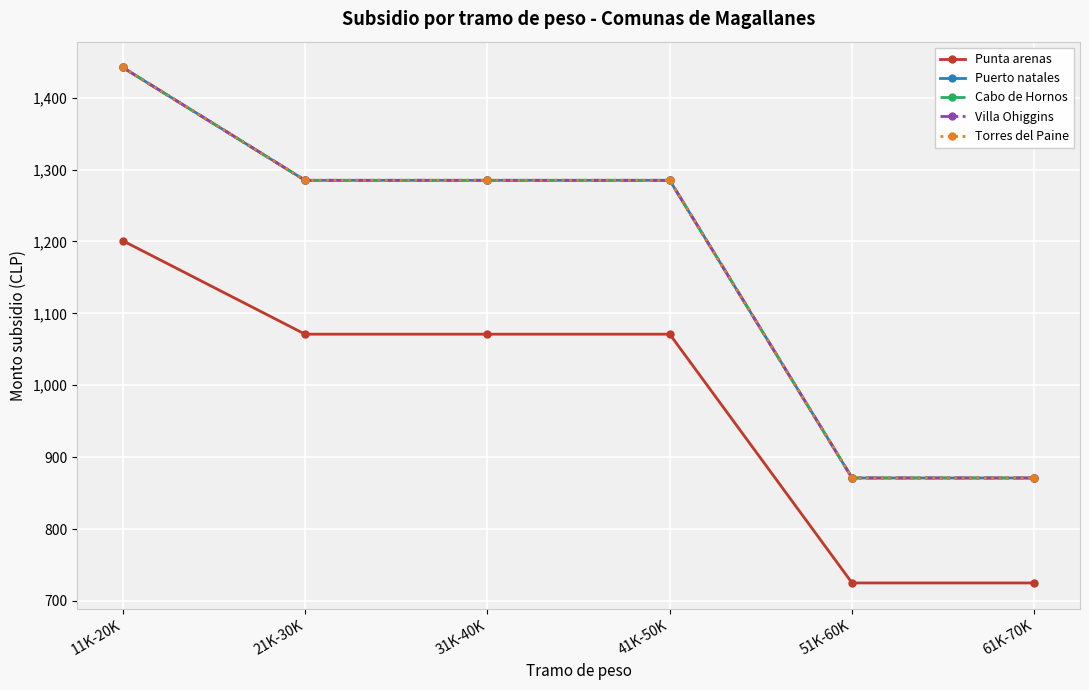

Read the Puerto natales value at 31K-40K.

1285